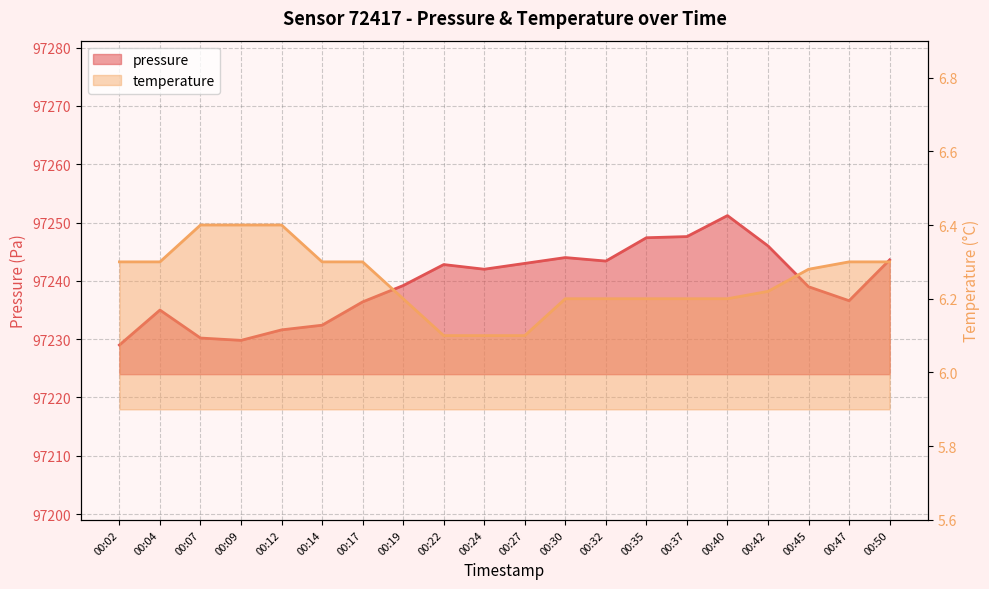

What is the value of the pressure point at the 4th from the left?

97229.8